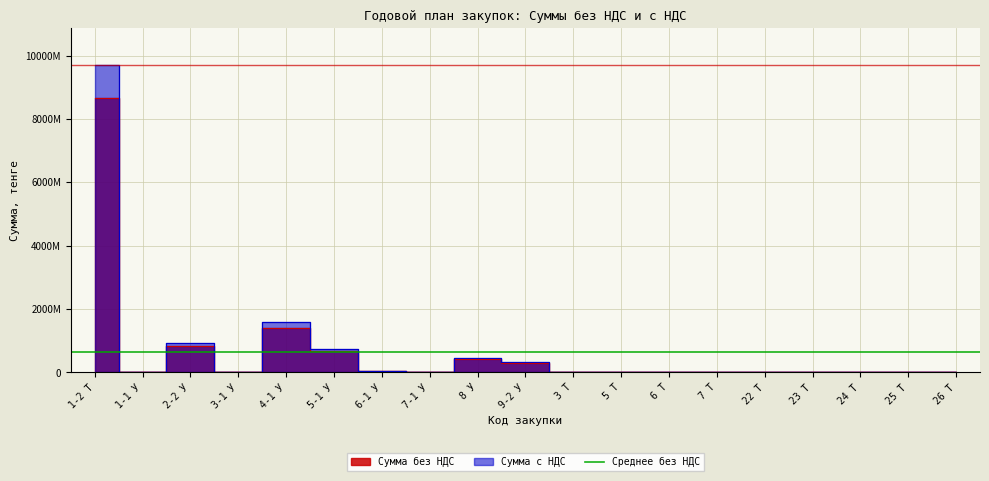

How many data points in Сумма без НДС are less than 119416?

9